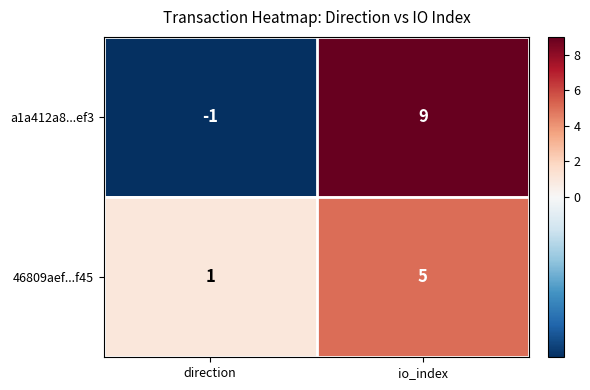

Which series changed the most between direction and io_index?

a1a412a8...ef3